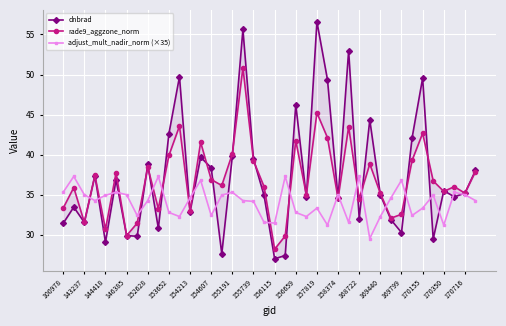

What is the smallest value displayed?

27.0